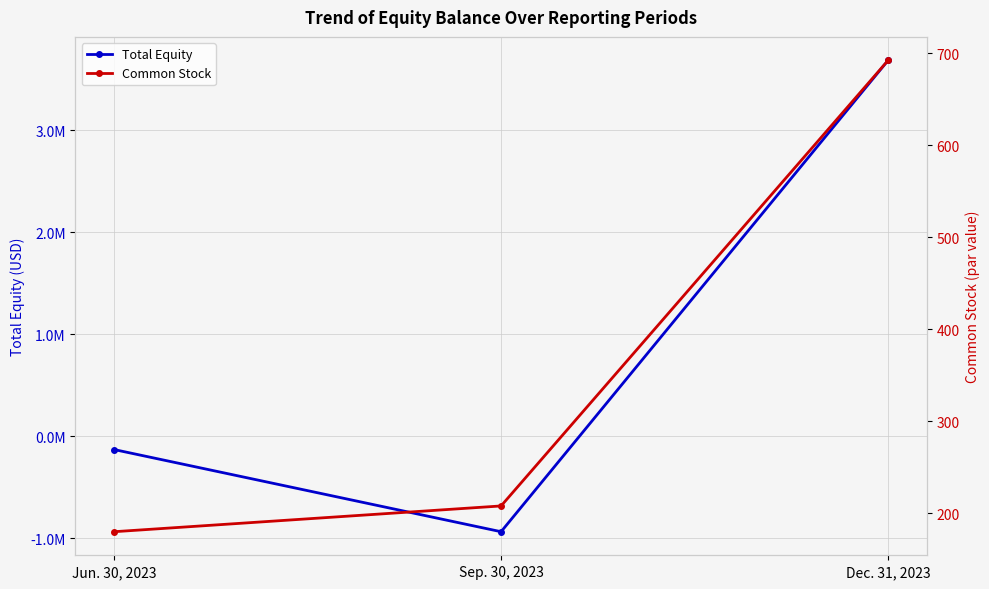

Is the value of Common Stock at Sep. 30, 2023 greater than the value of Total Equity at Sep. 30, 2023?

Yes